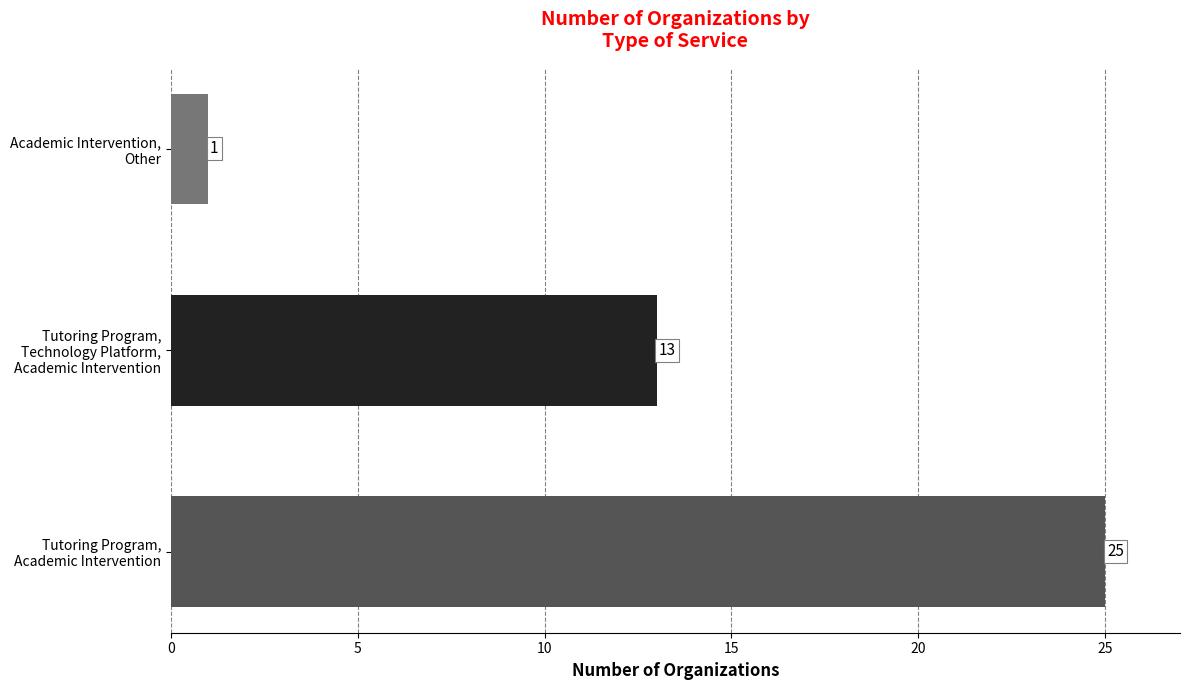

What is the maximum value shown in the chart?

25